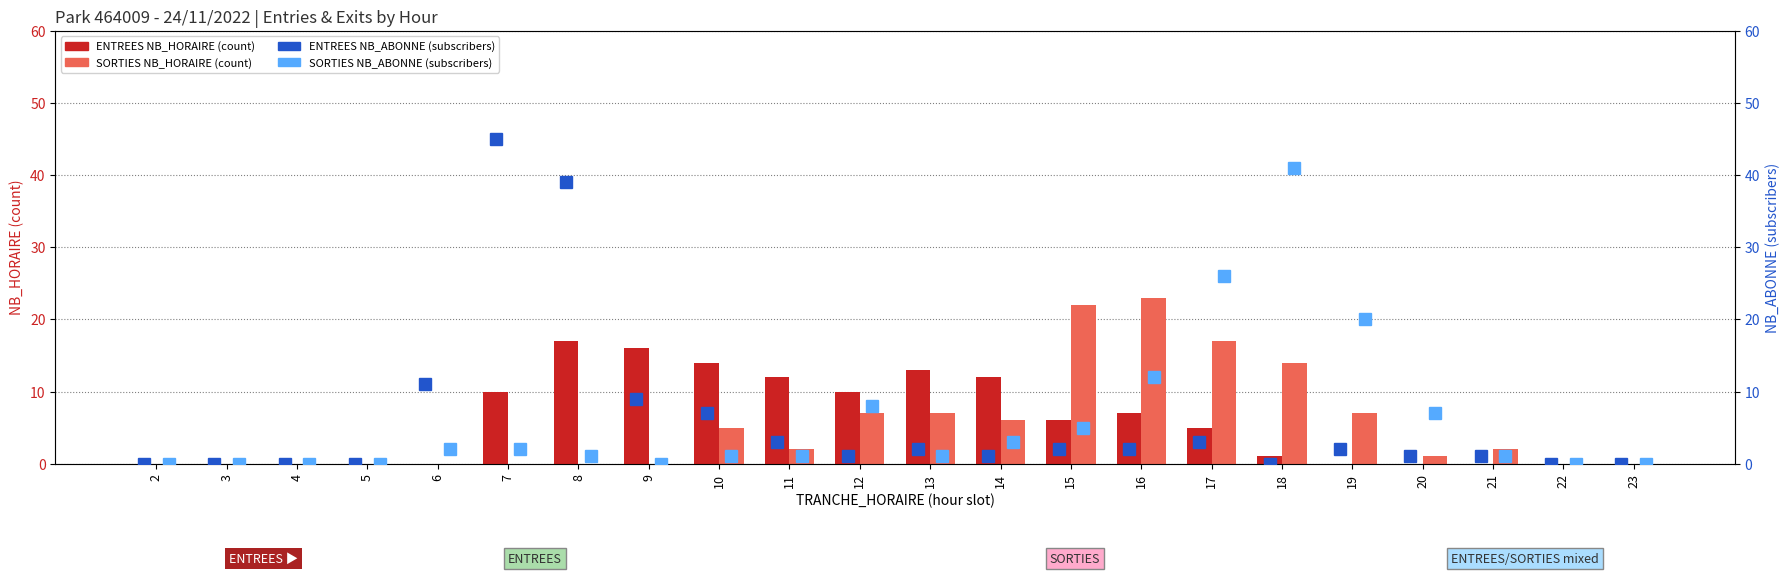

Between 3 and 17, which series saw the biggest shift?

SORTIES NB_ABONNE